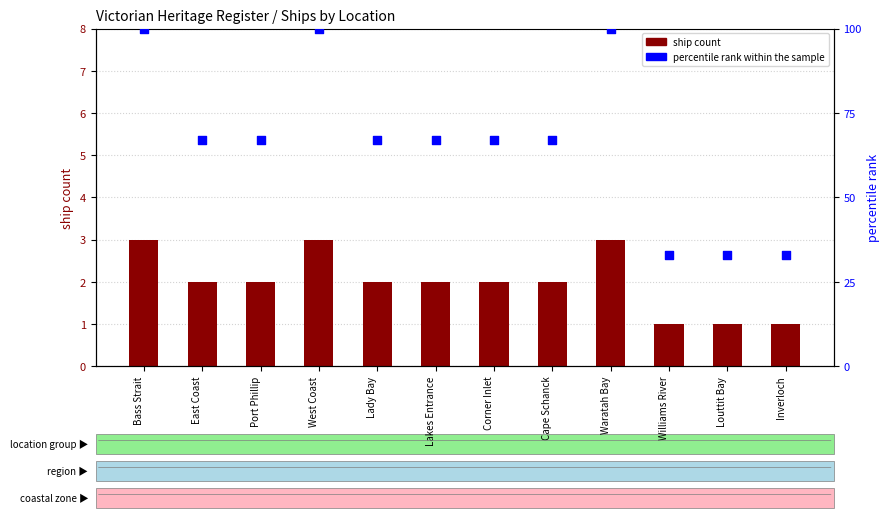

What are all the series names shown in the legend?

ship count, percentile rank within the sample